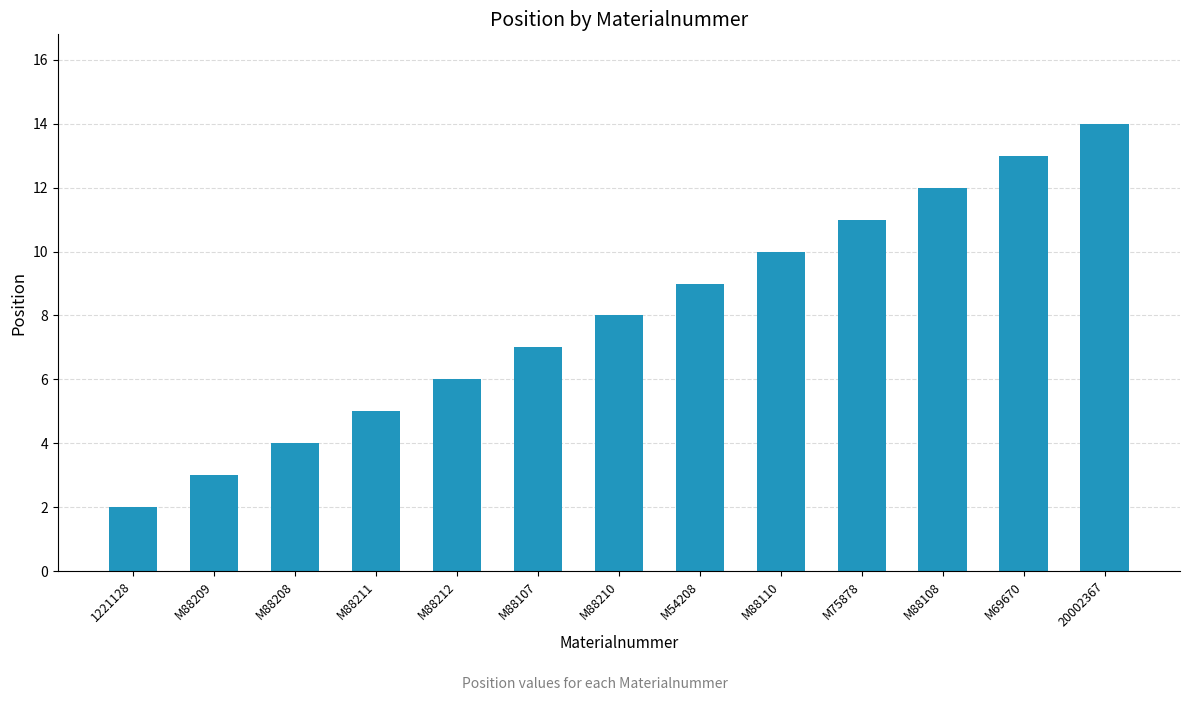

Reading left to right, what are all the values shown in this chart?

2	3	4	5	6	7	8	9	10	11	12	13	14